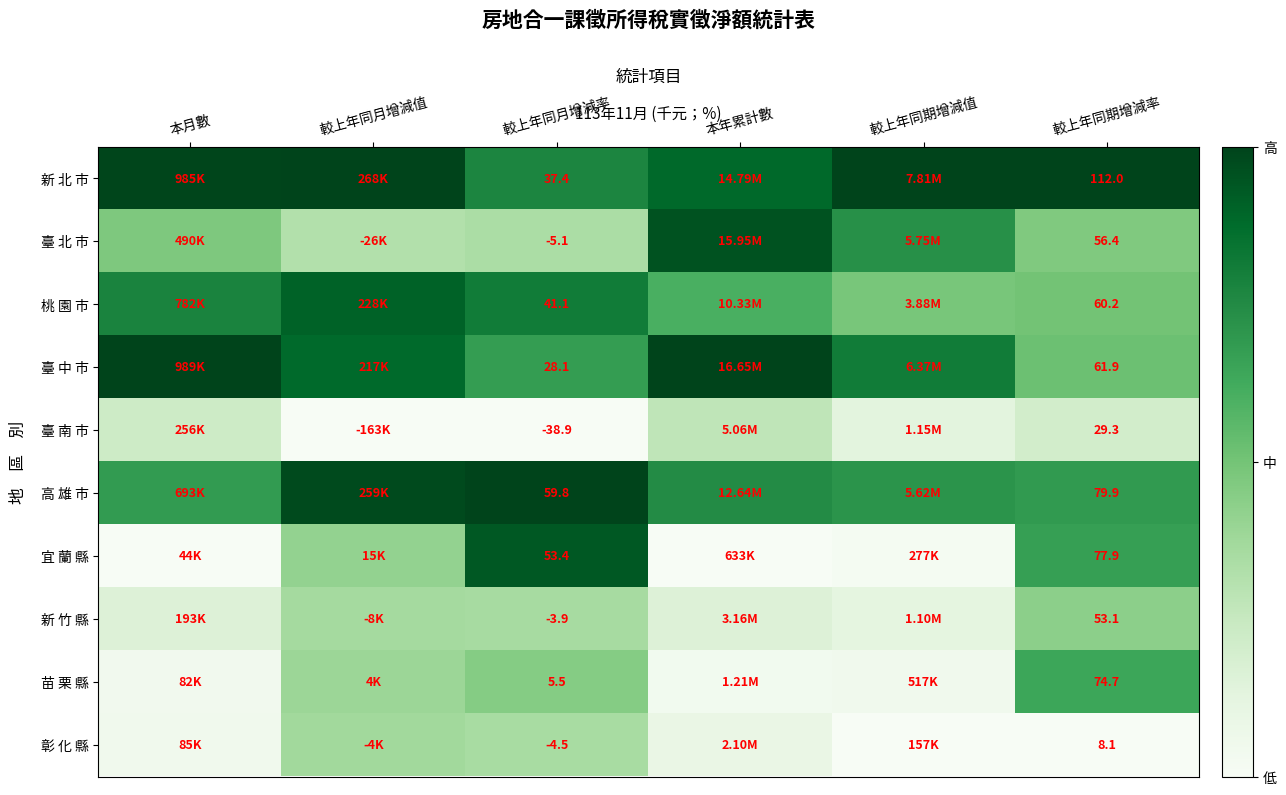

Rank the series at 較上年同期增減率 from highest to lowest value.

新 北 市, 高 雄 市, 宜 蘭 縣, 苗 栗 縣, 臺 中 市, 桃 園 市, 臺 北 市, 新 竹 縣, 臺 南 市, 彰 化 縣